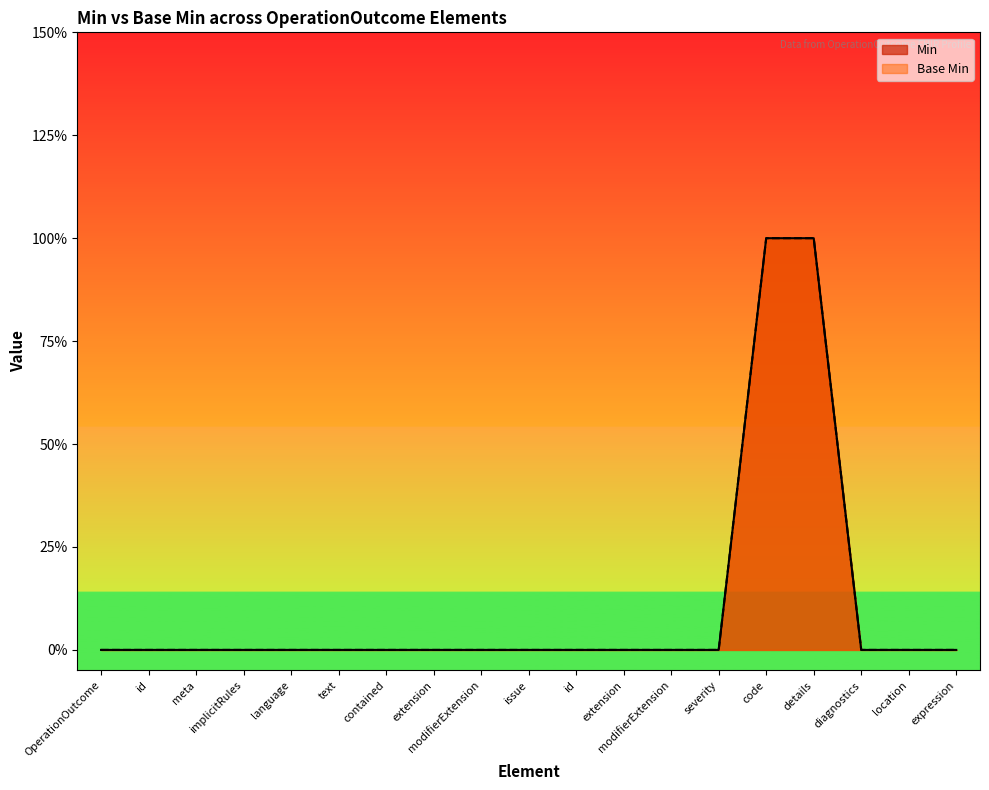

Does the chart display data point markers on the line(s)?

No